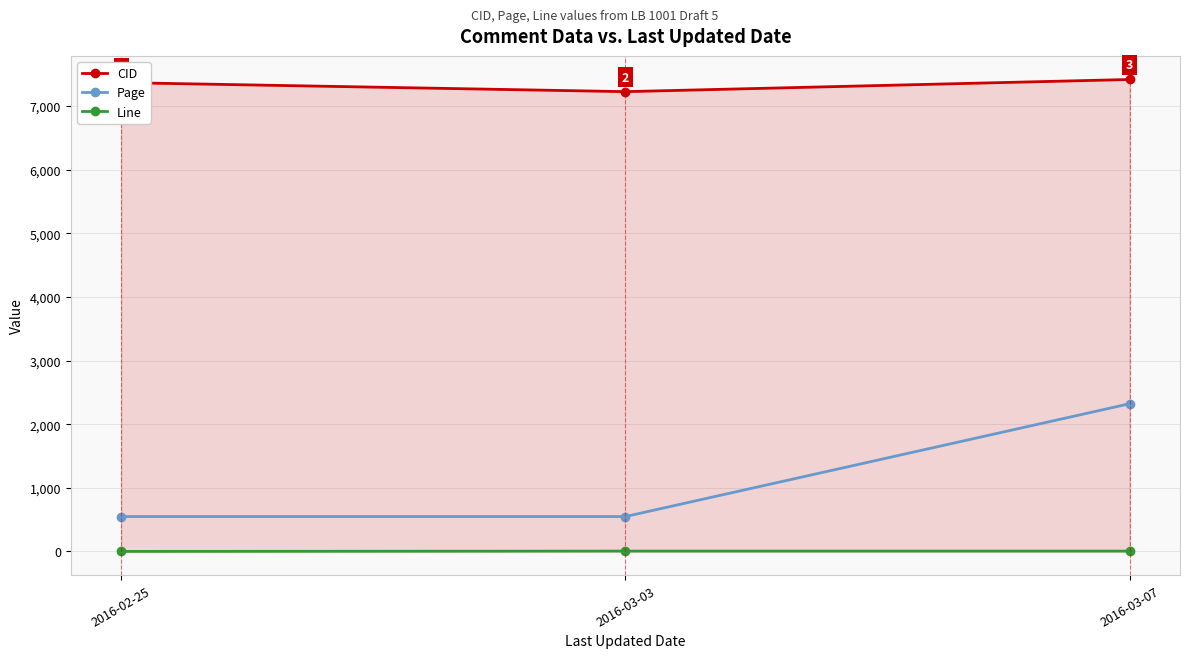

Rank the series by their maximum value, from lowest to highest.

Line, Page, CID